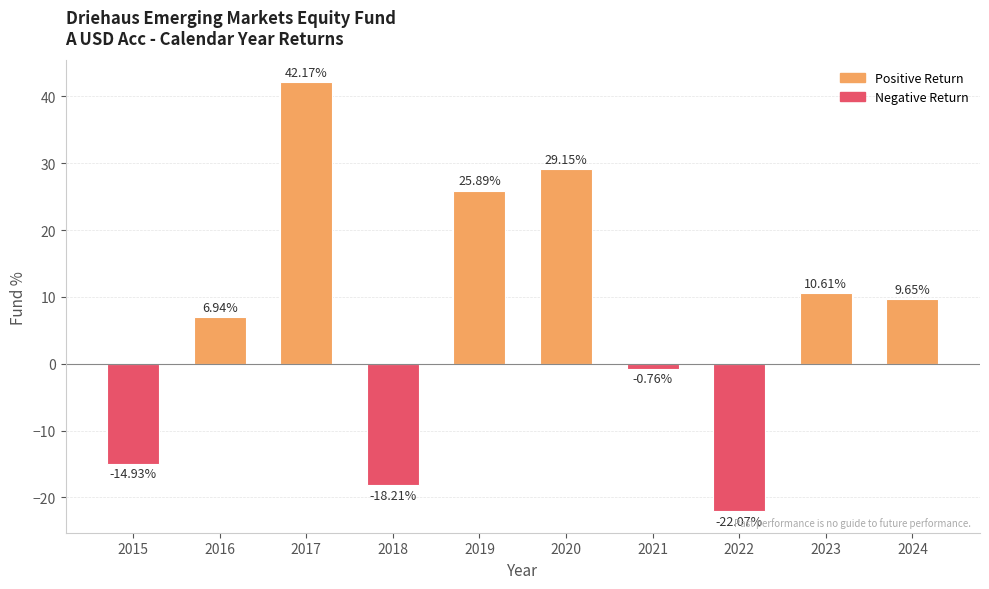

Between 2018 and 2022, which is larger?

2018